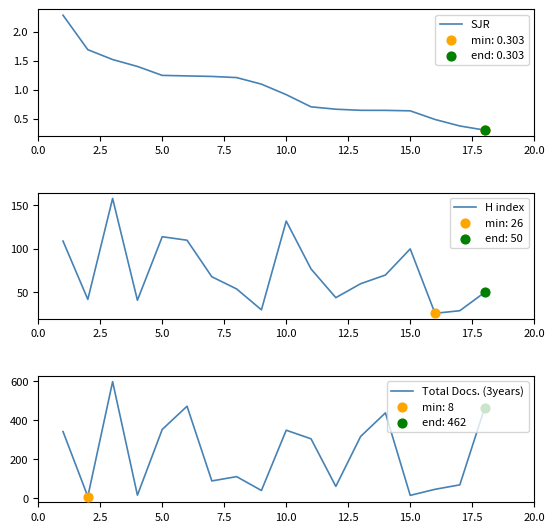

Which series has the largest Y range (max minus min)?

Total Docs. (3years)